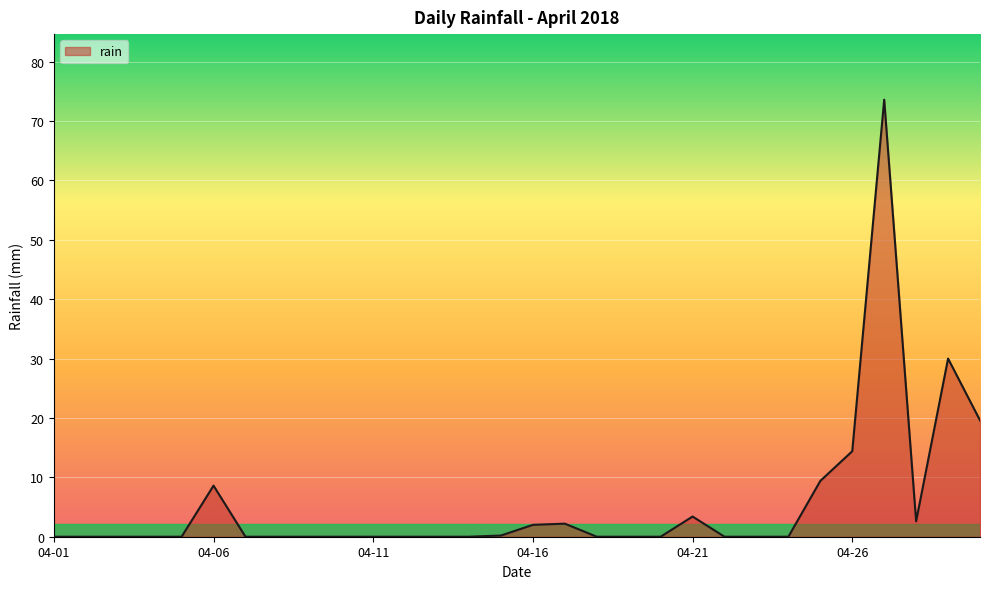

Does the chart have visible grid lines?

Yes